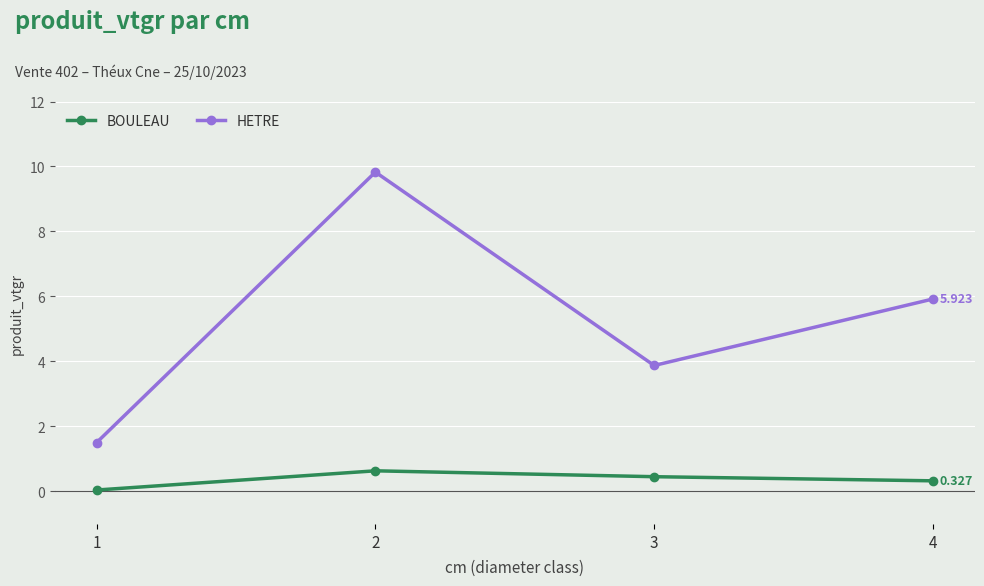

How many series are shown in this chart?

2